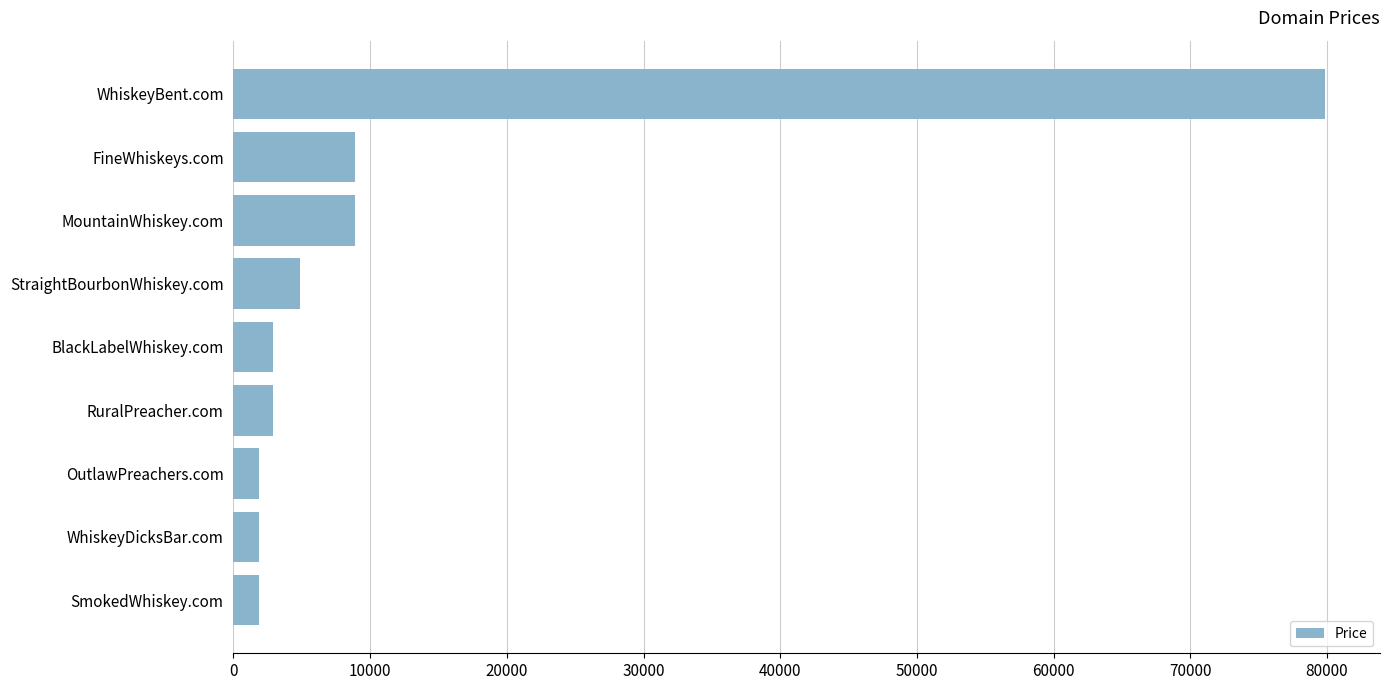

The value at BlackLabelWhiskey.com is 2888. True or false?

True